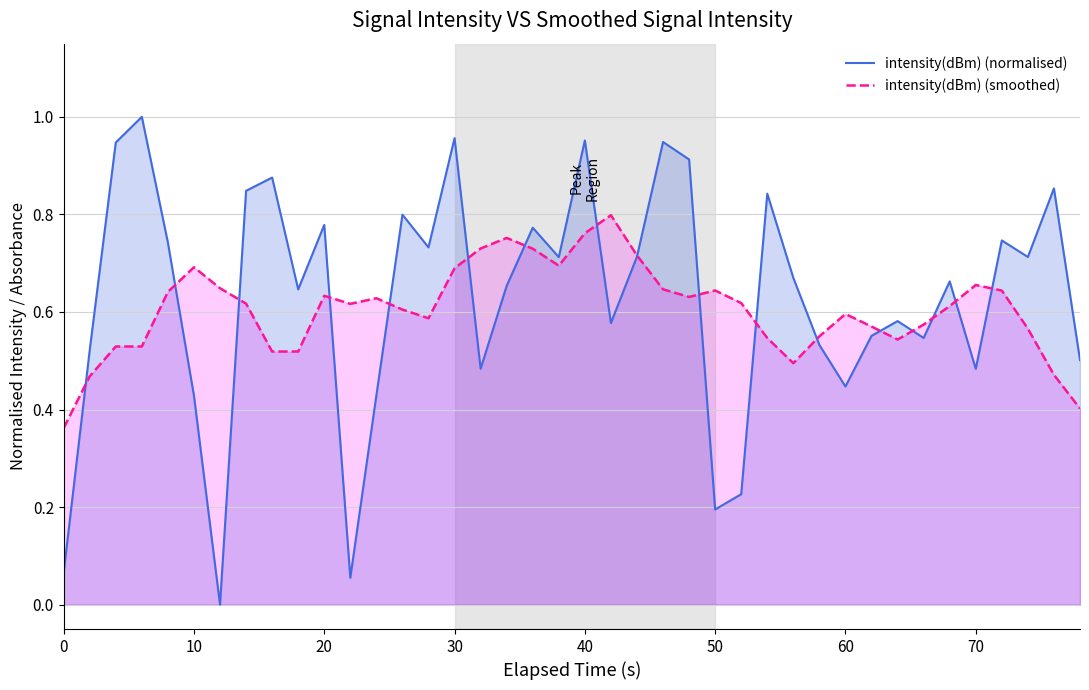

What is the maximum value for intensity(dBm) (smoothed)?

0.8